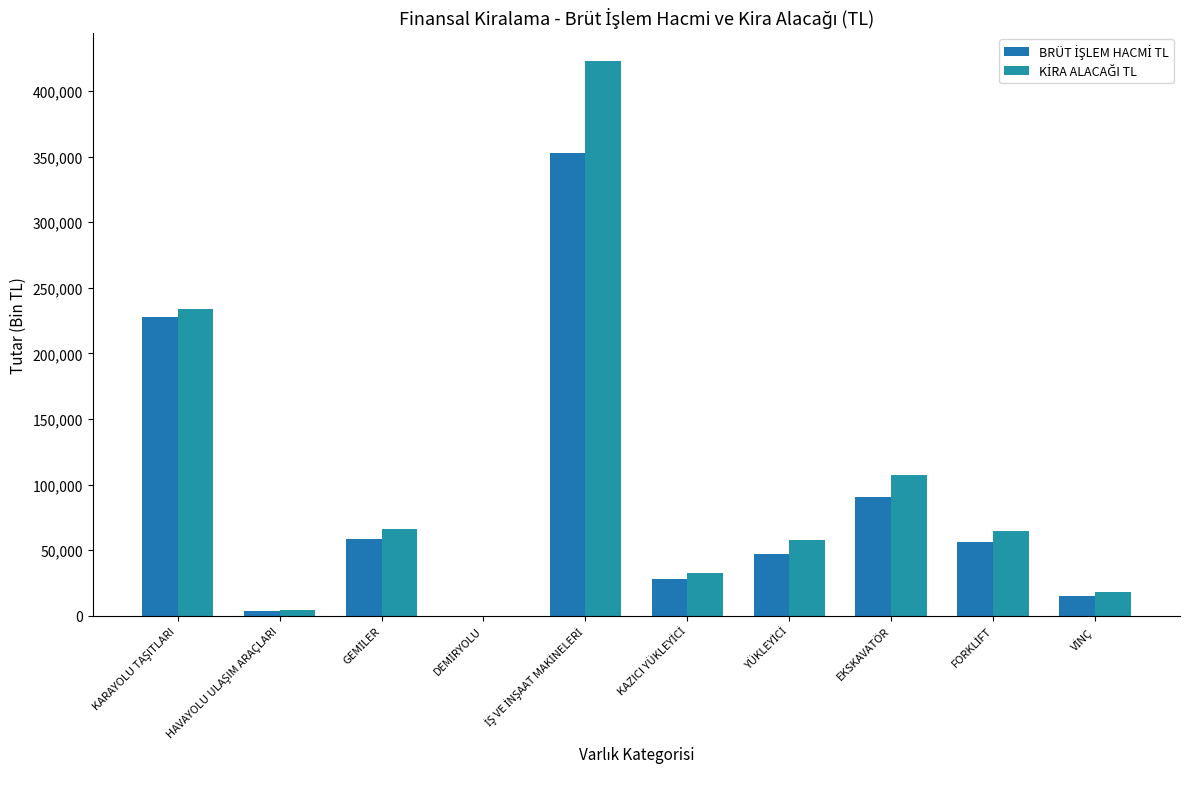

Rank the series by their maximum value, from lowest to highest.

BRÜT İŞLEM HACMİ TL, KİRA ALACAĞI TL